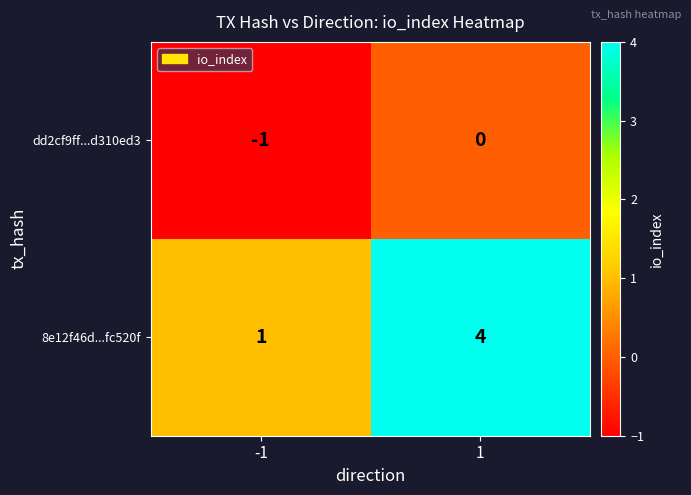

Rank the series by their maximum value, from lowest to highest.

dd2cf9ff...d310ed3, 8e12f46d...fc520f